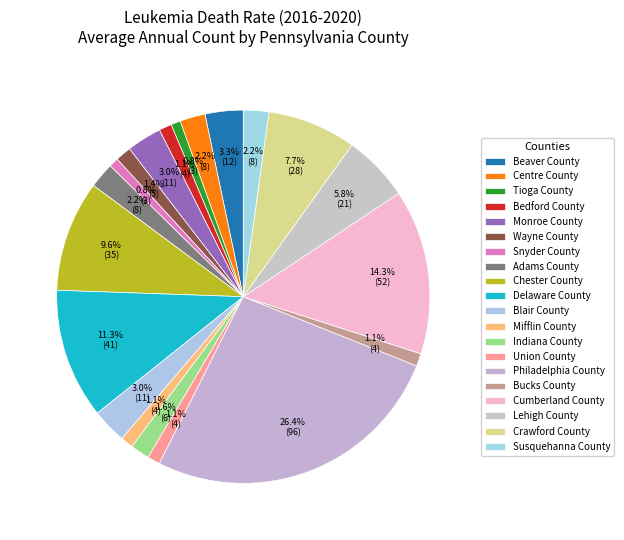

Does Bedford County represent more than half of the total?

No